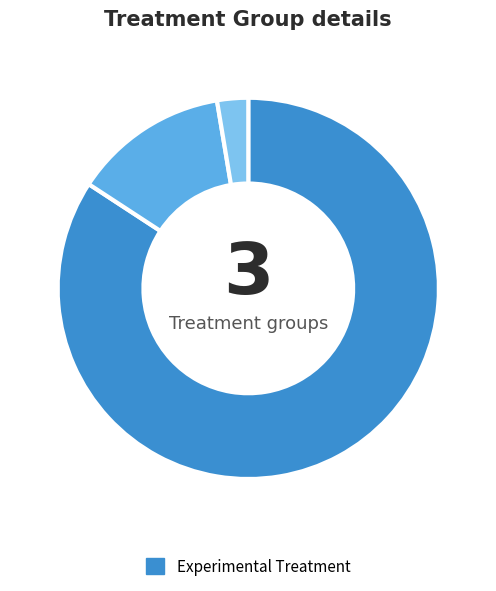

Does any single category account for the majority?

Yes